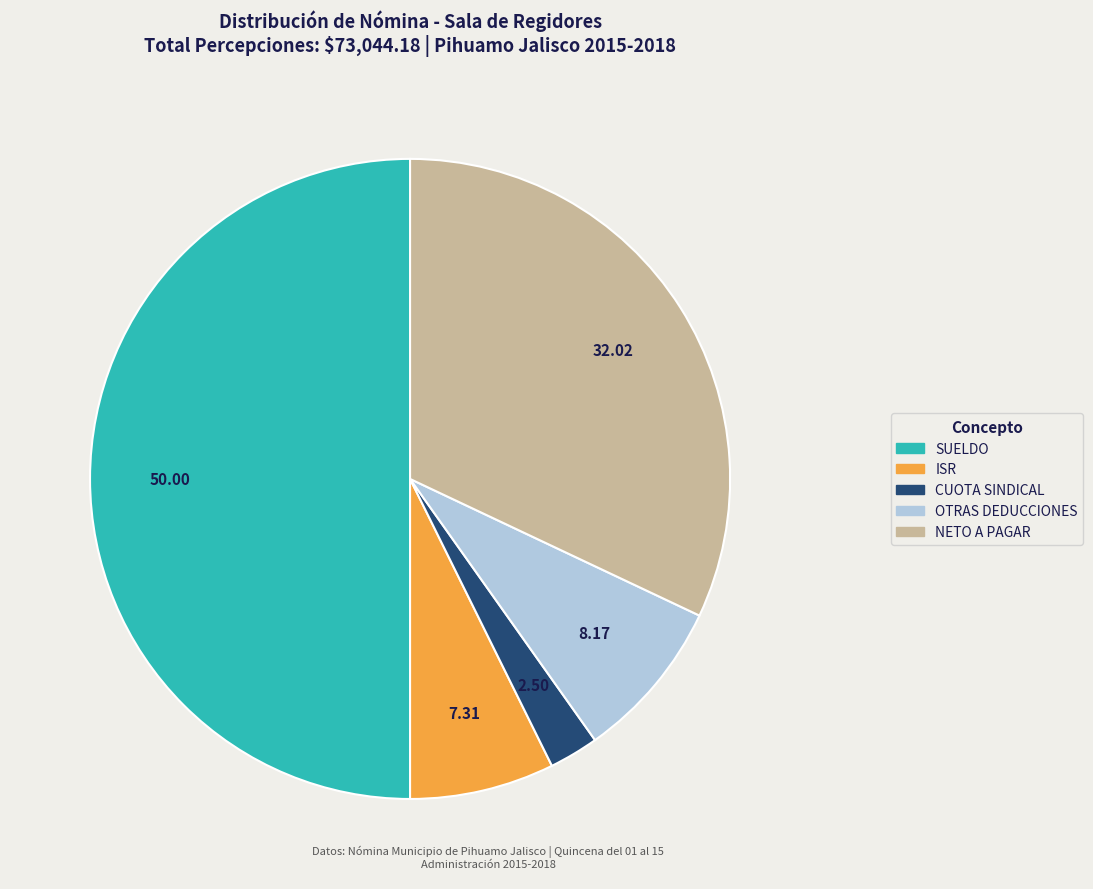

Does ISR account for over 50% of the chart?

No